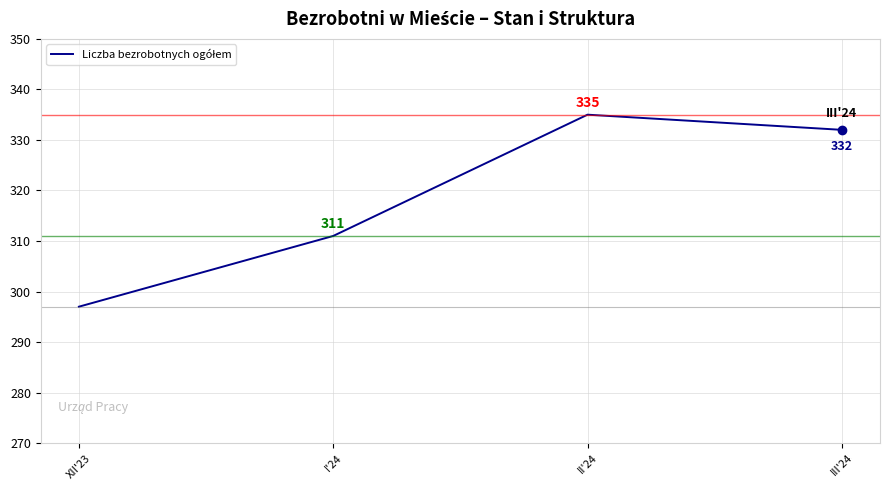

At which category does the data reach its first local peak?

II'24